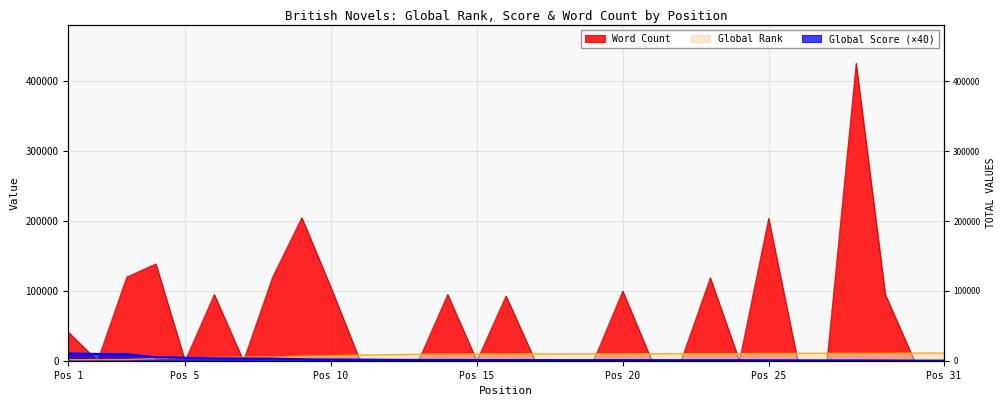

True or false: Word Count has more than 1 points higher than both neighbors.

True